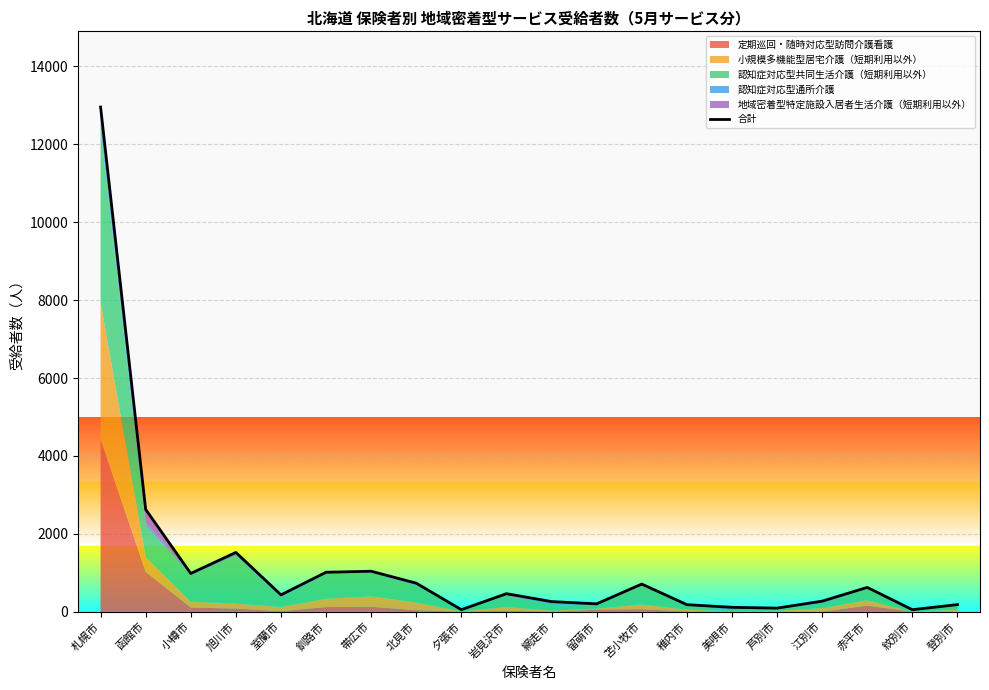

What is the change in value from 小樽市 to 夕張市?

-930